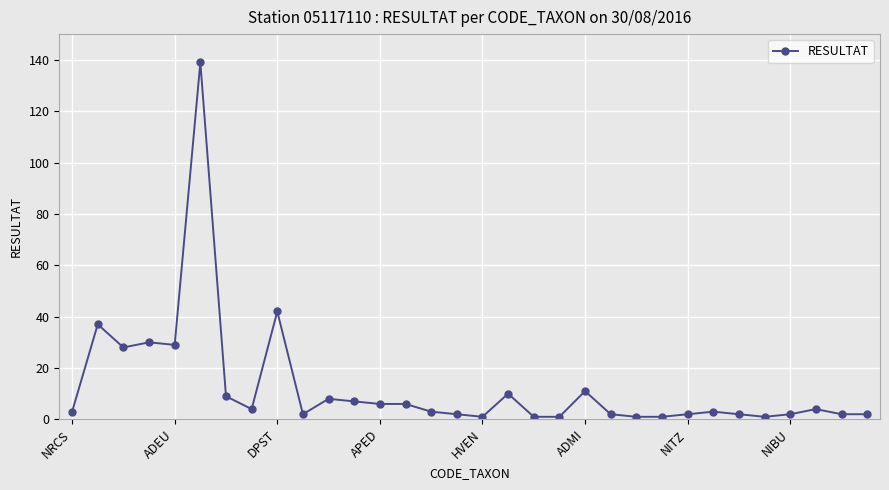

What is the minimum value shown in the chart?

1